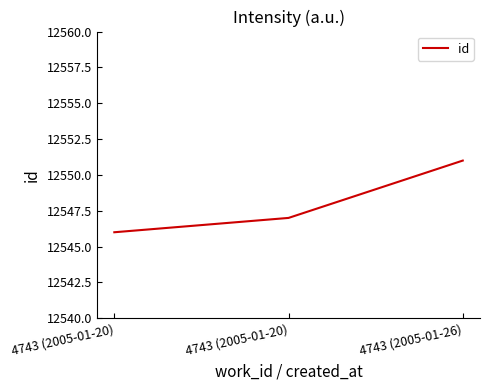

Is this an area chart (filled region under the line)?

No